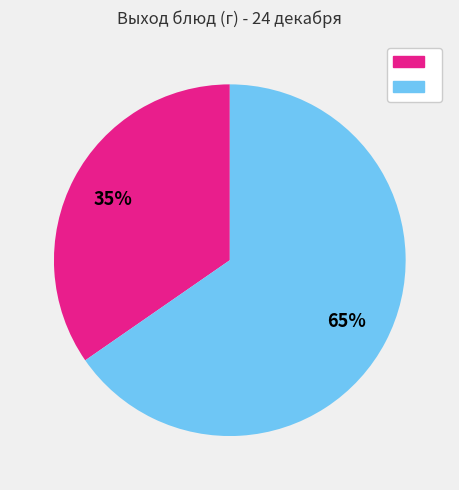

To the nearest percent, what is the average slice percentage?

50%